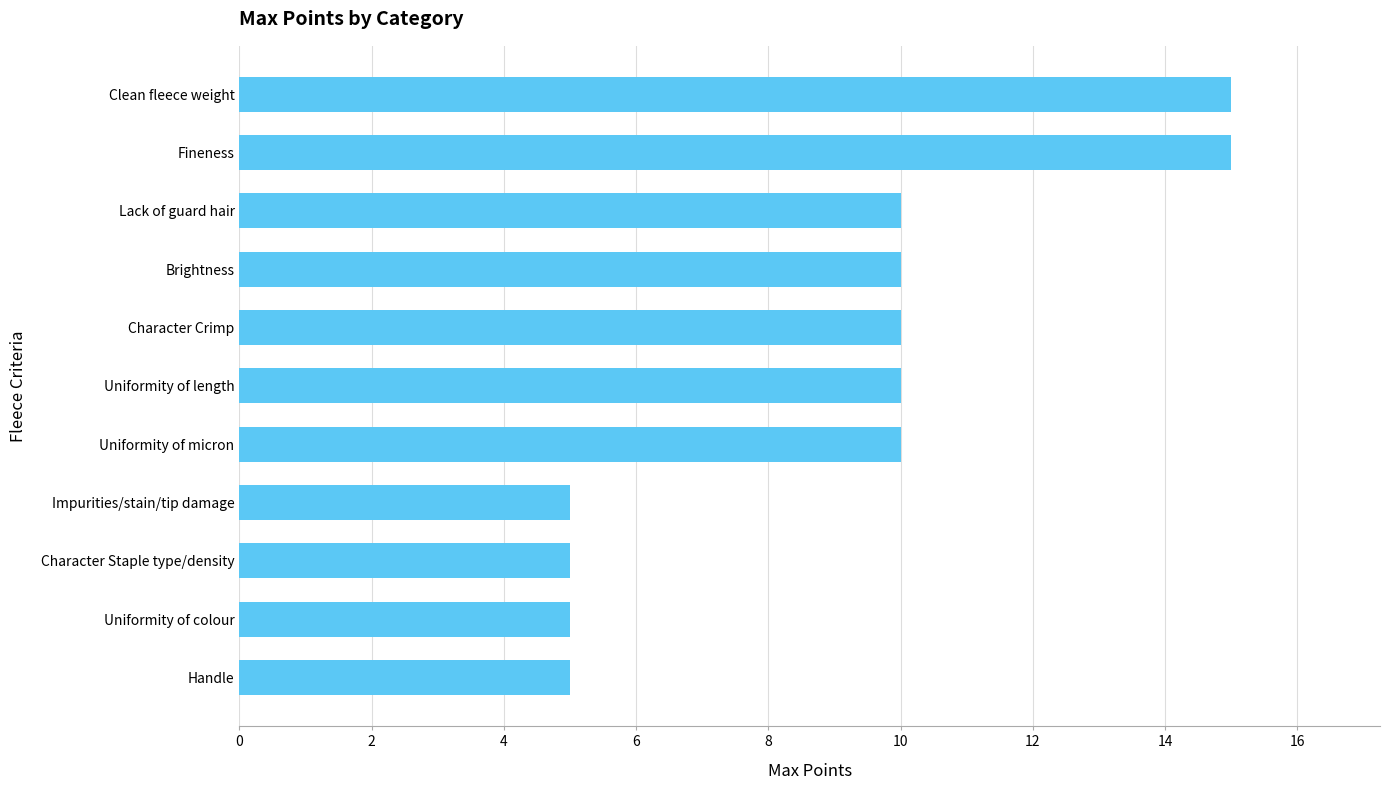

What is the sum of all values?

100